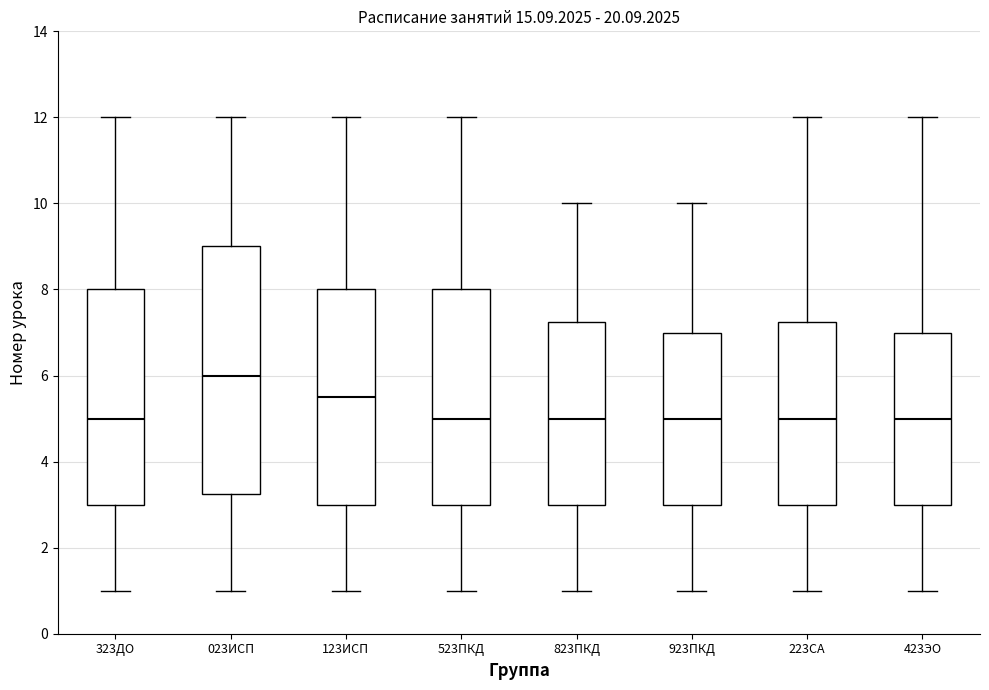

Which box is the tallest, from its lower edge to its upper edge?

023ИСП